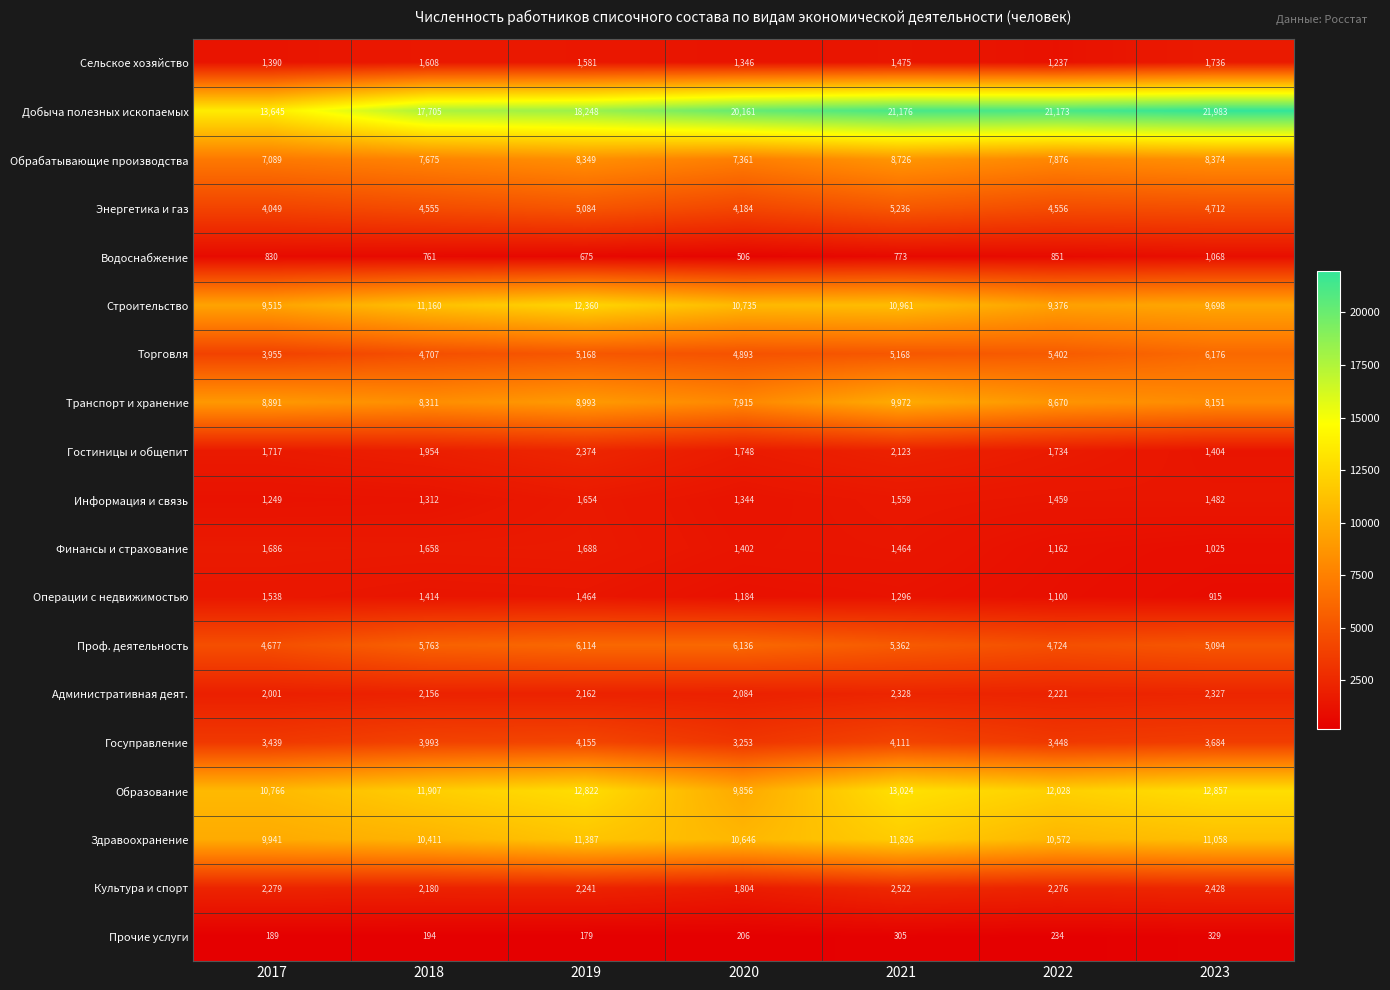

Which label corresponds to the largest value in the chart?

2023